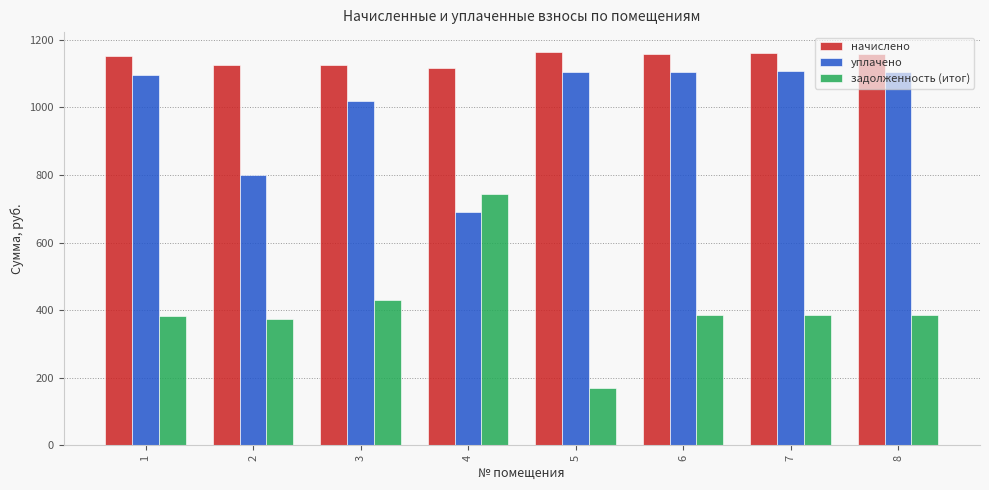

At which label is уплачено closest to 898?

2